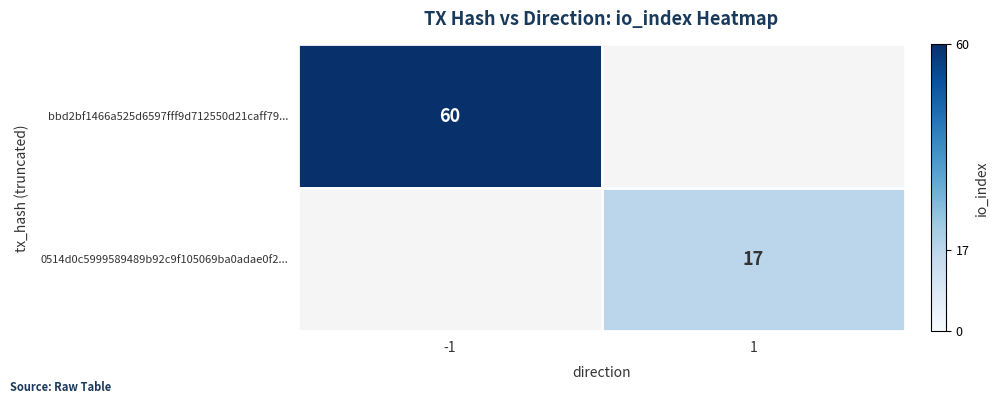

Is the value of bbd2bf1466a525d6597fff9d712550d21caff79... at -1 greater than the value of 0514d0c5999589489b92c9f105069ba0adae0f2... at 1?

Yes